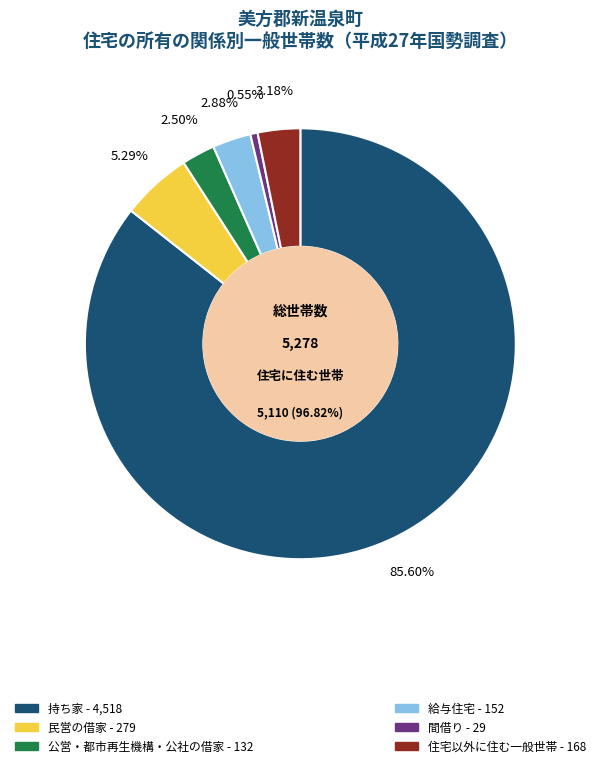

Is there any slice that represents more than half of the pie?

Yes